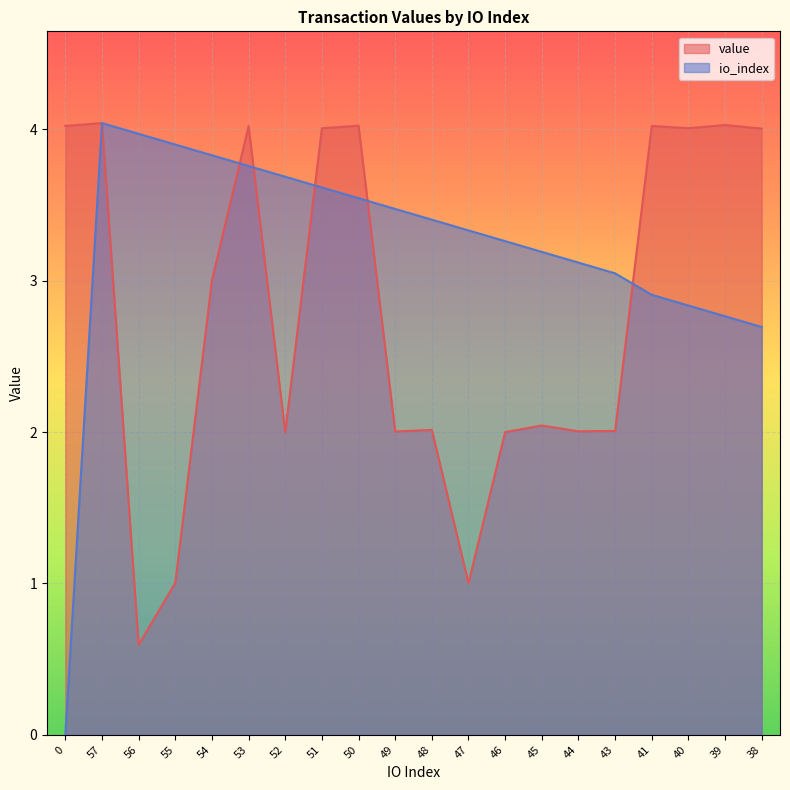

Between 48 and 44, which series saw the biggest shift?

io_index